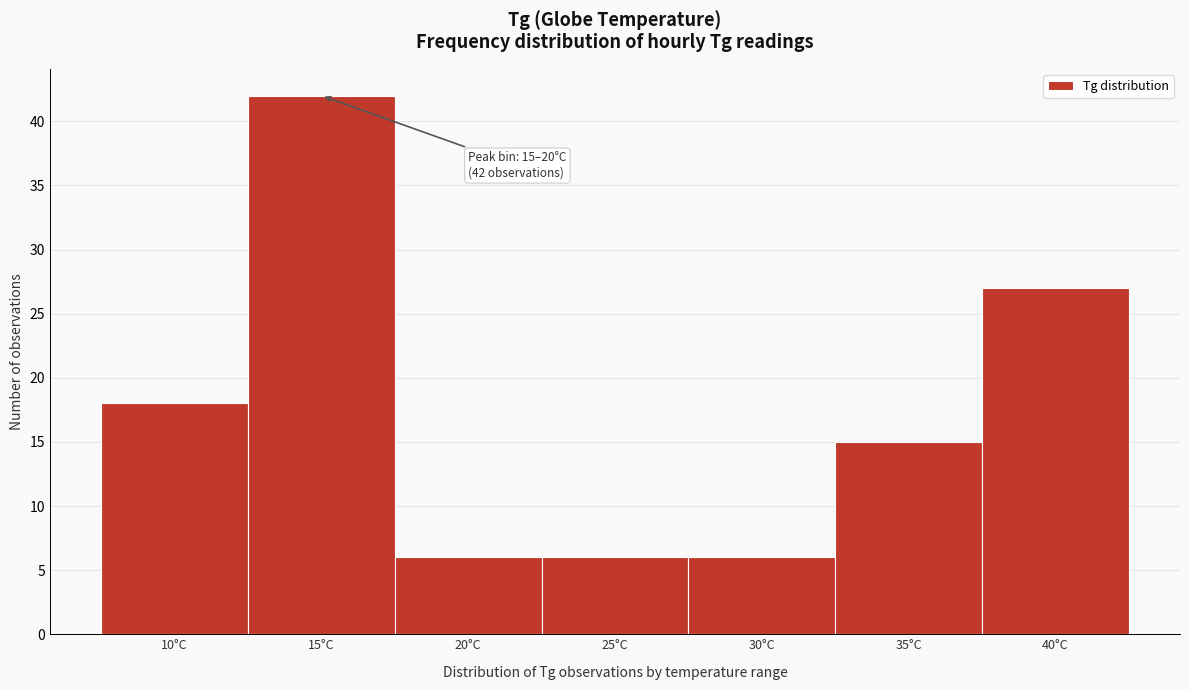

Reading right to left, transcribe all the data shown in this chart.

27	15	6	6	6	42	18